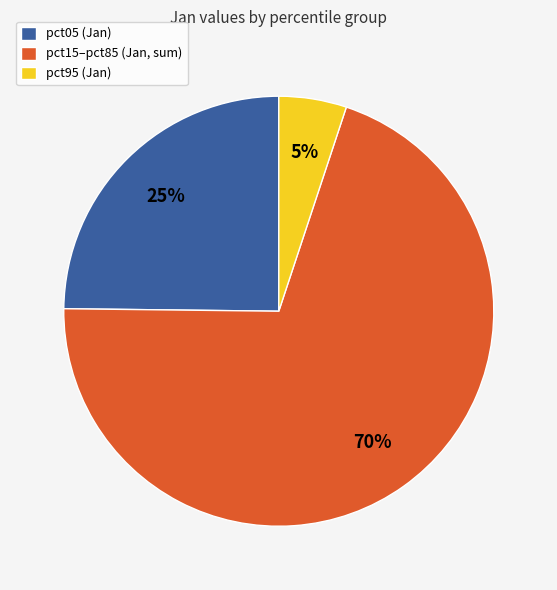

Is the sum of pct15–pct85 (Jan, sum) and pct95 (Jan) greater than half?

Yes